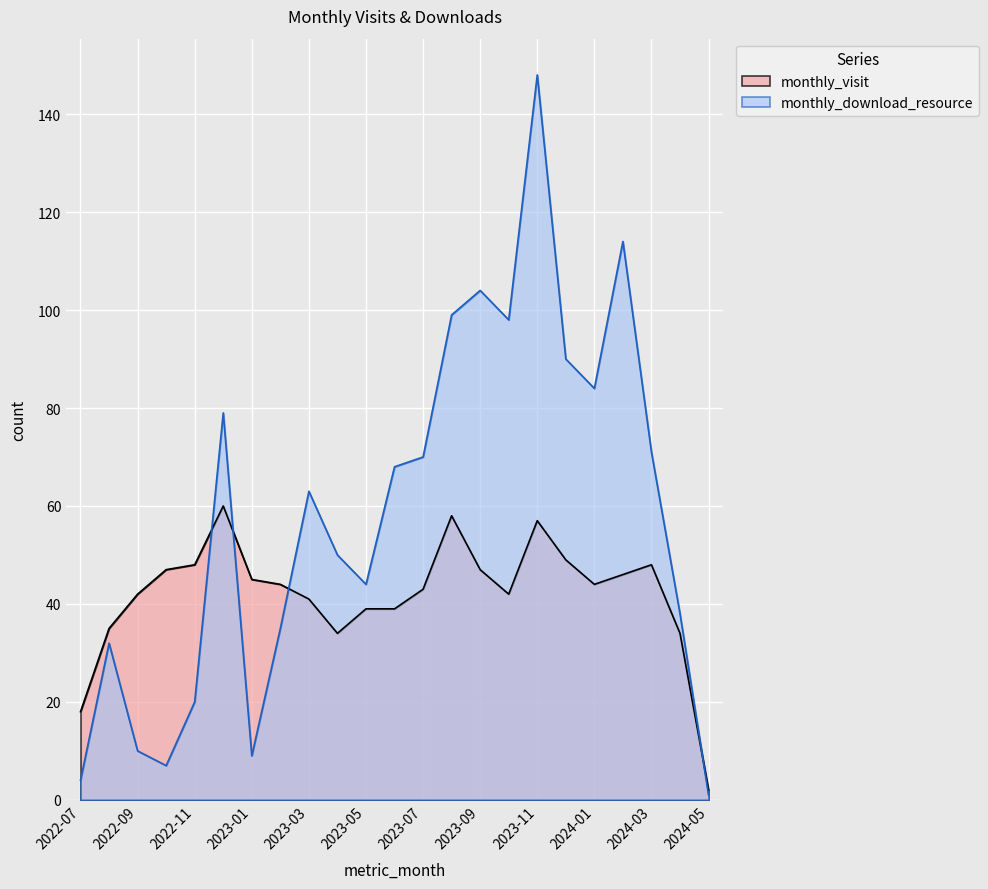

What is the total value across all series at 2022-11?

68